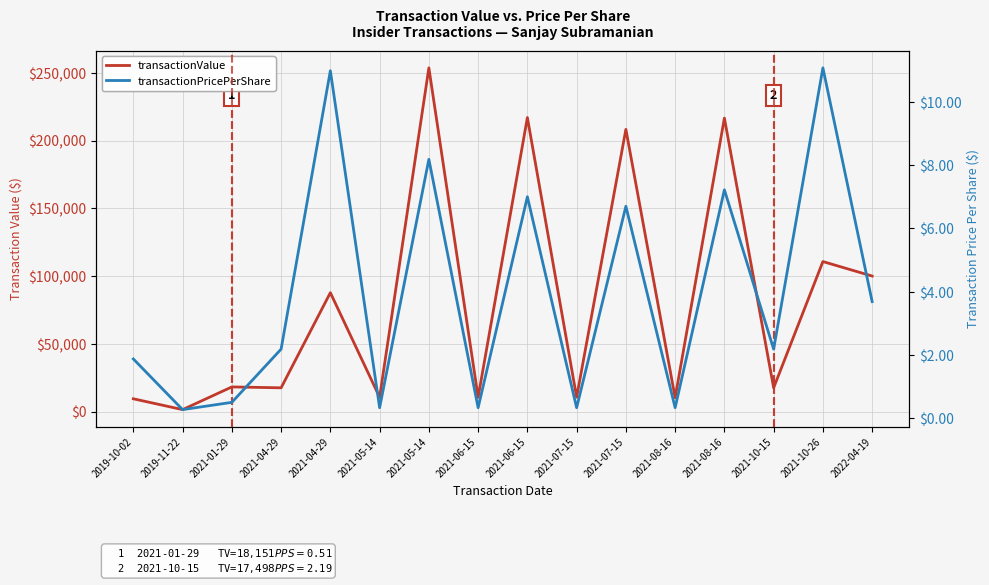

The value of transactionValue at 2019-10-02 is 3812.6. True or false?

False